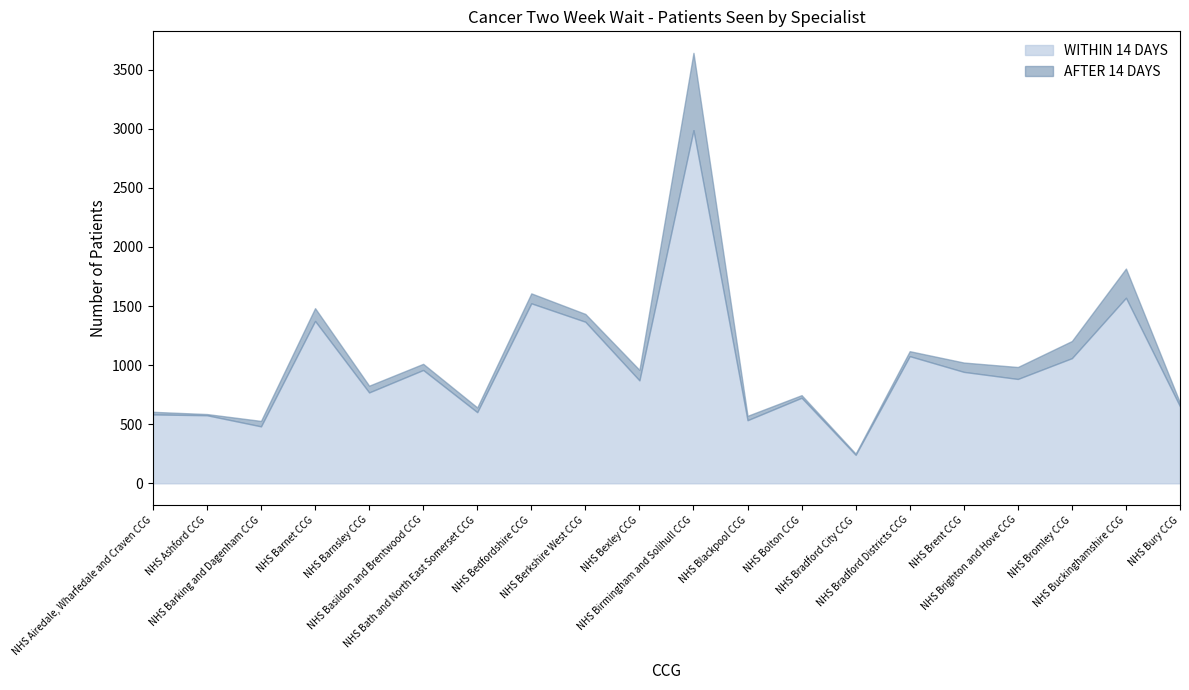

Rank the series by their maximum value, from highest to lowest.

WITHIN 14 DAYS, AFTER 14 DAYS